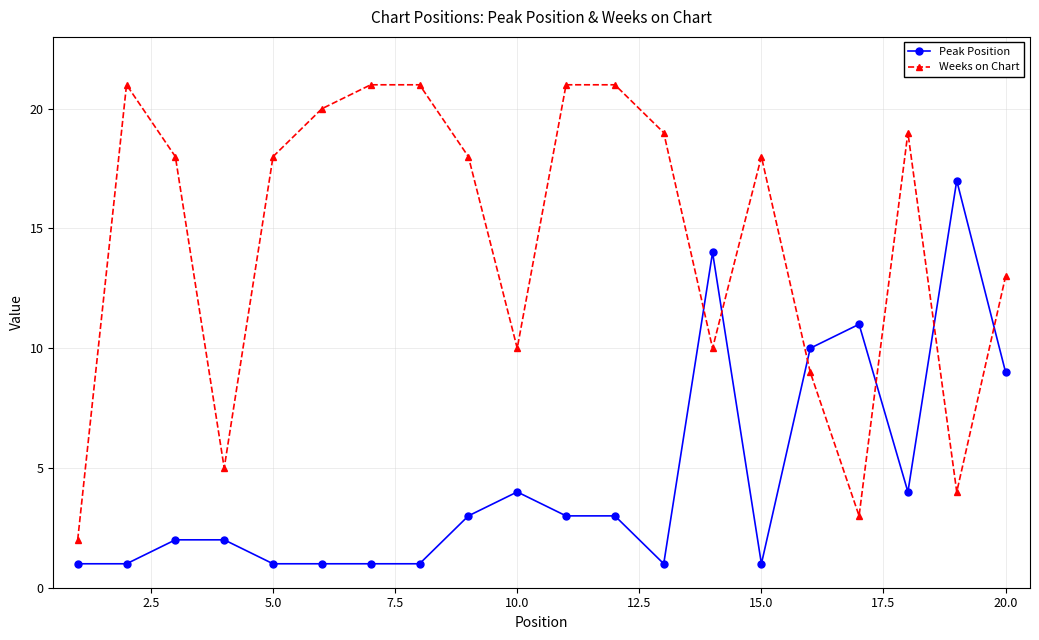

What is the difference between the second highest and second lowest values in the Weeks on Chart series?

18